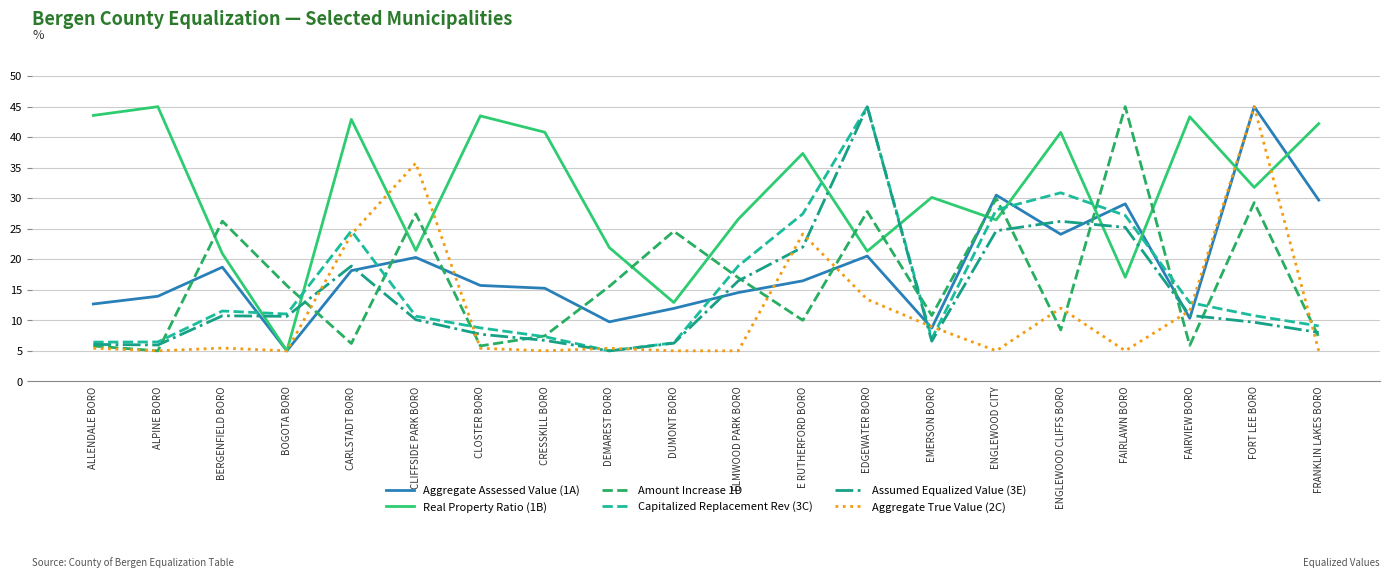

Where do Aggregate True Value (2C) and Assumed Equalized Value (3E) first cross each other?

BOGOTA BORO and CARLSTADT BORO